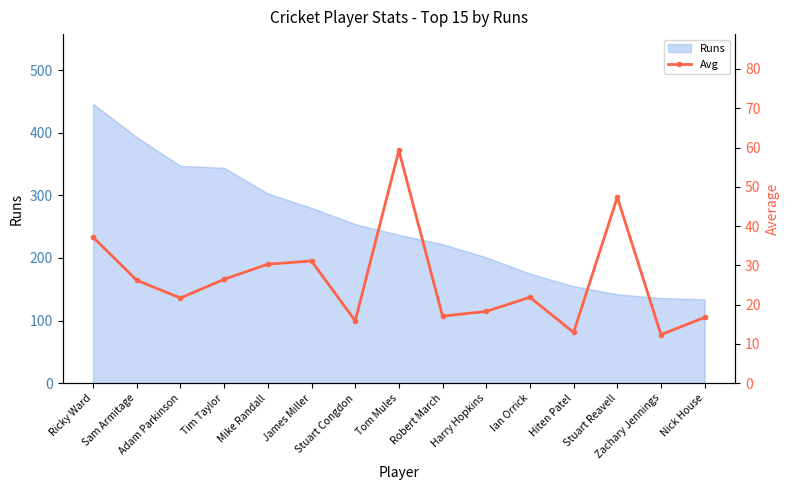

What is the difference between the second highest and second lowest values?

34.4